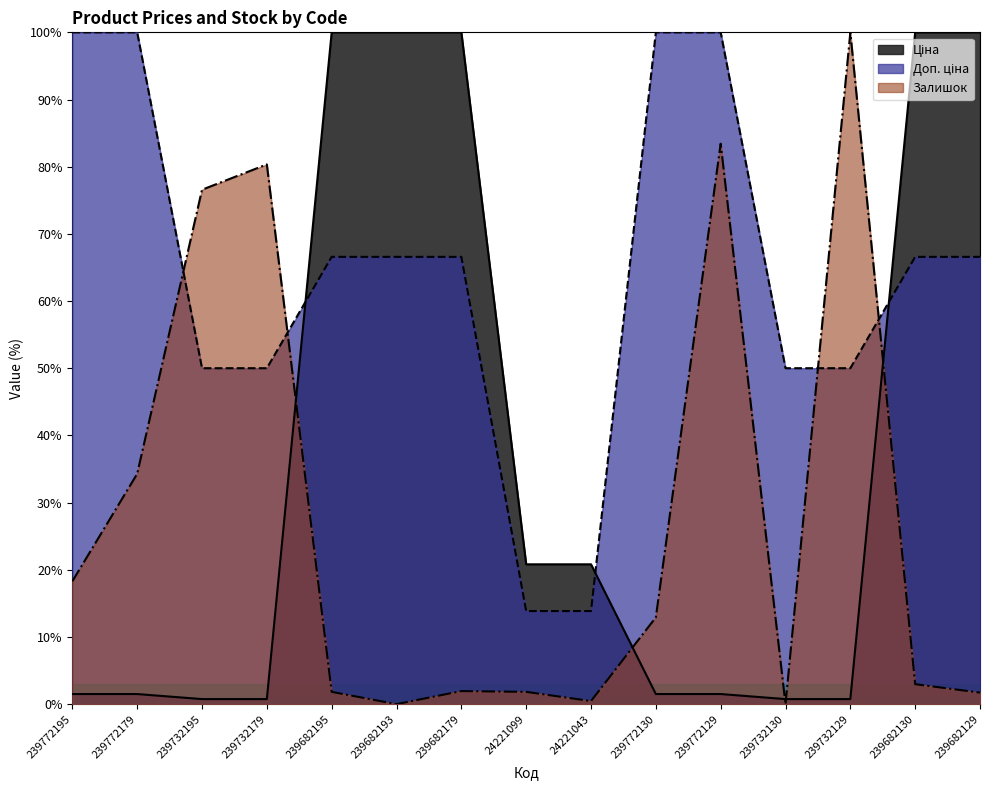

How many values in the Ціна series are below 1?

4